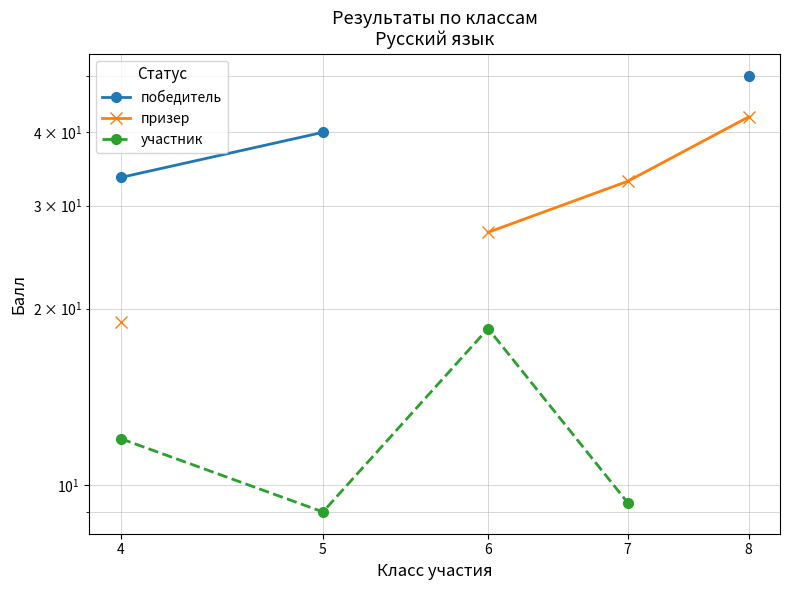

In участник, how many points are lower than both neighbors (excluding endpoints)?

1